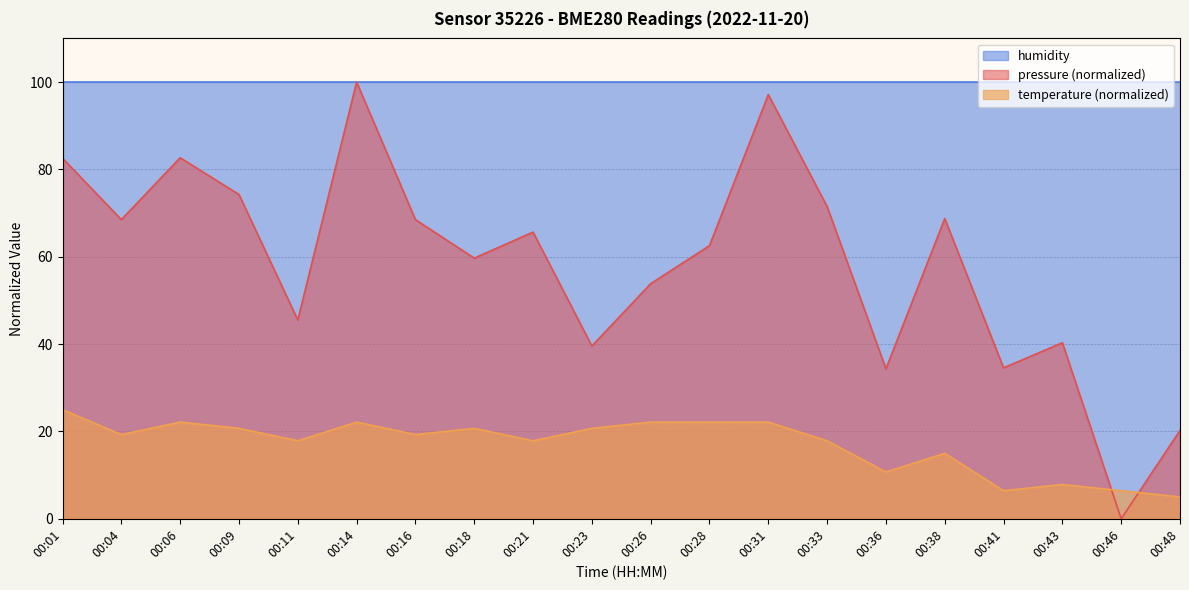

Which category has the highest value across all series?

00:14